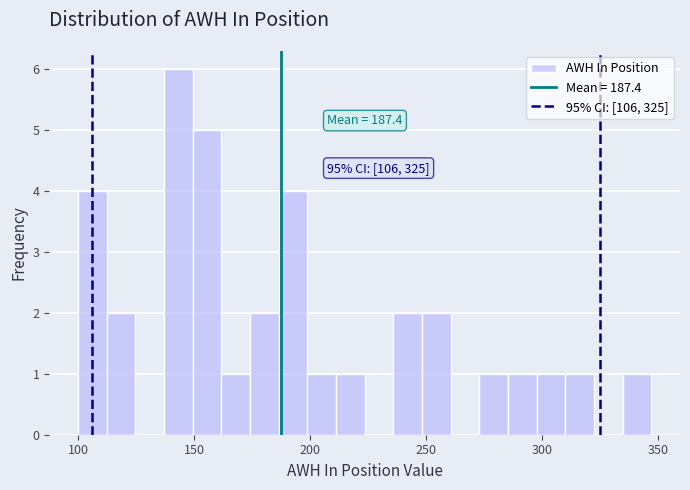

Around what value on the x-axis is the tallest bar? Give the approximate position of its centre, as read against the axis.

145